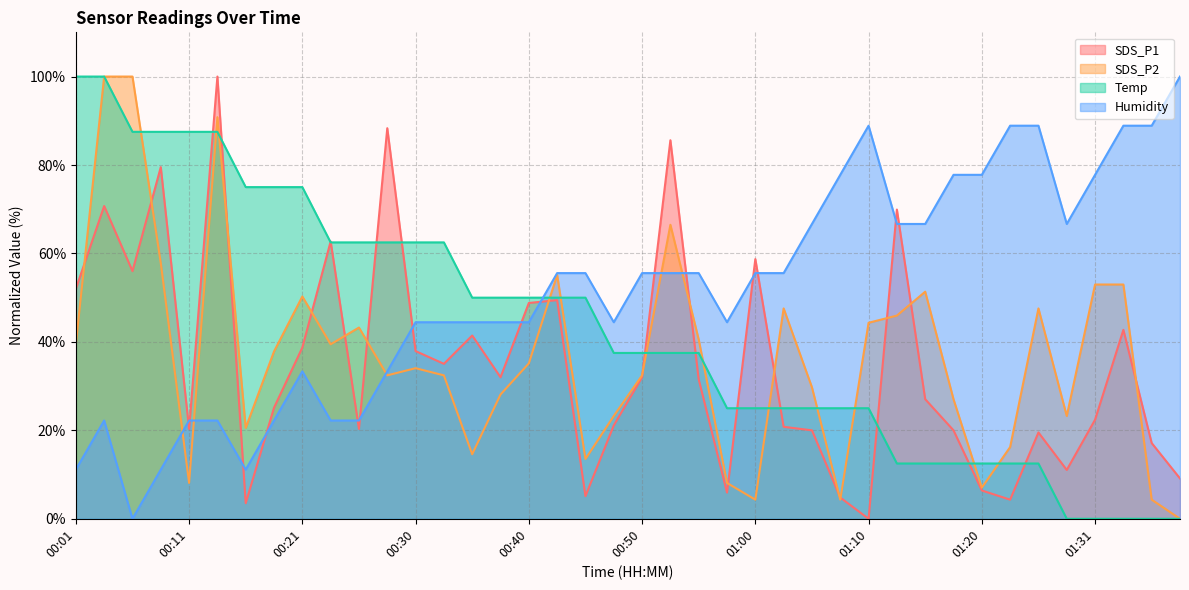

Which series has the largest range (max minus min)?

SDS_P1